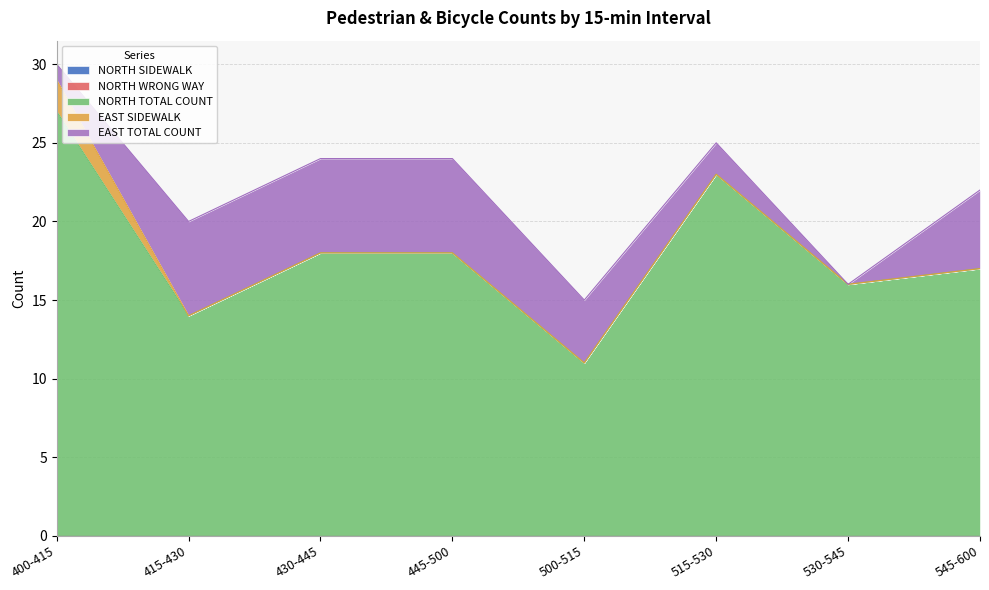

What are all the series names shown in the legend?

NORTH SIDEWALK, NORTH WRONG WAY, NORTH TOTAL COUNT, EAST SIDEWALK, EAST TOTAL COUNT